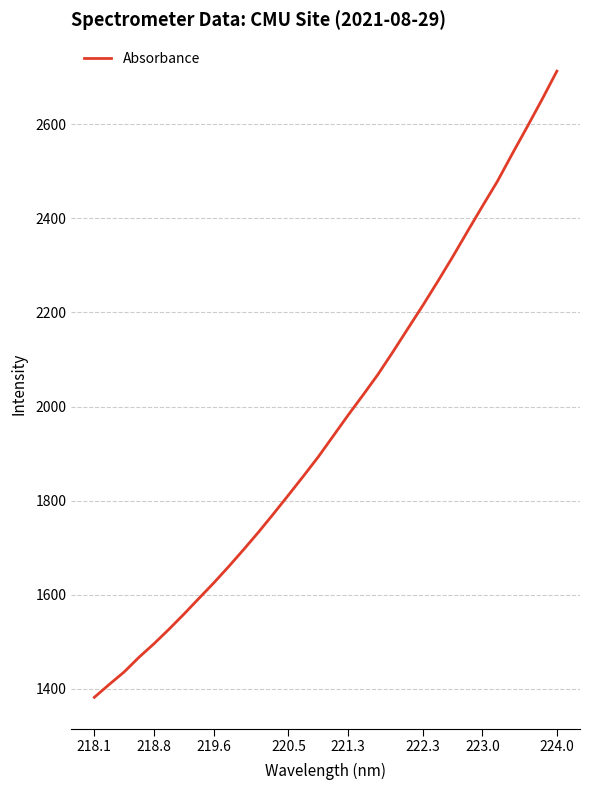

What is the minimum value shown in the chart?

1382.2